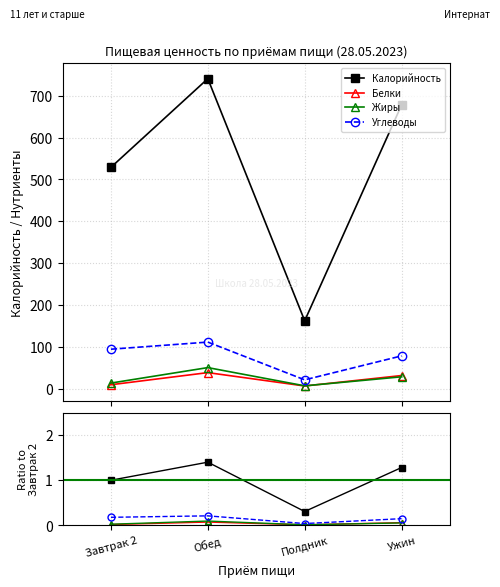

At which category is the sum across all series the highest?

Обед